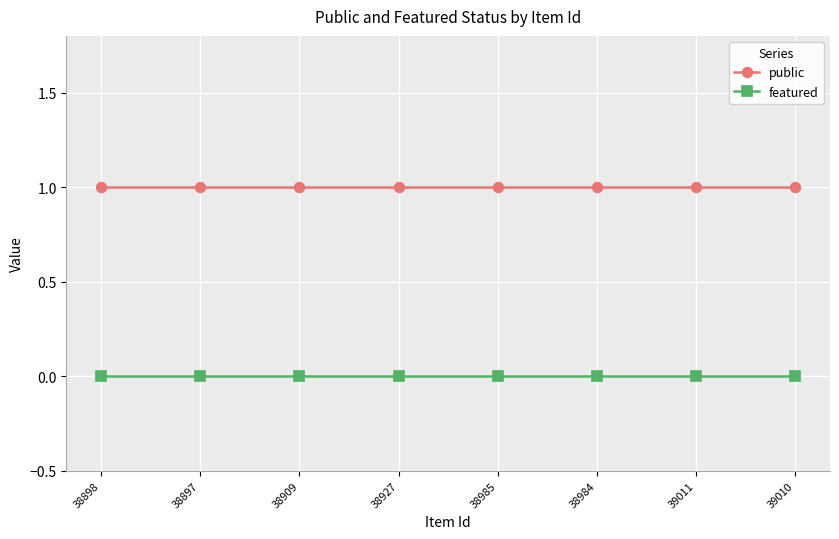

True or false: featured and public cross at least once.

False